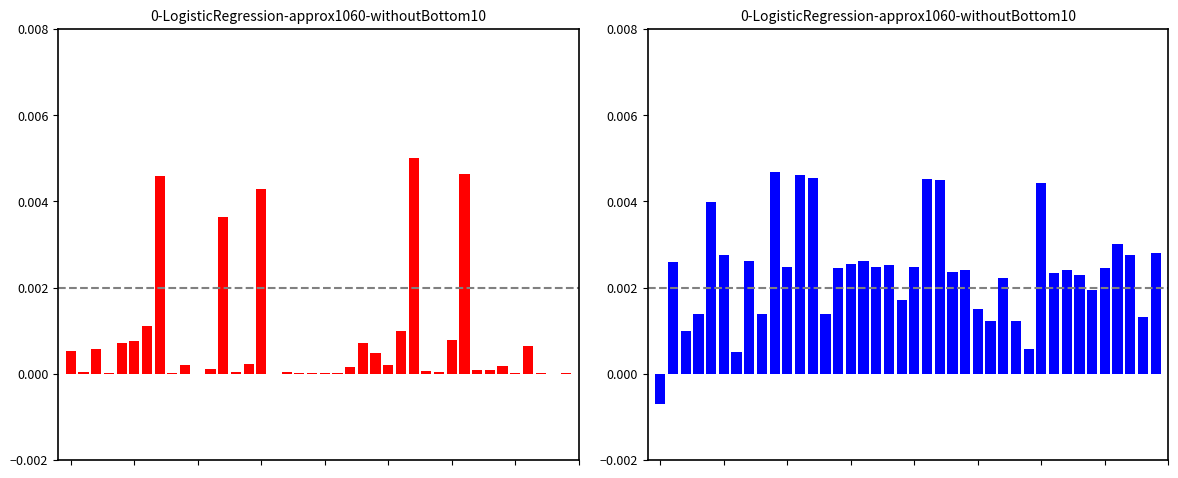

Which label corresponds to the largest value in the chart?

27